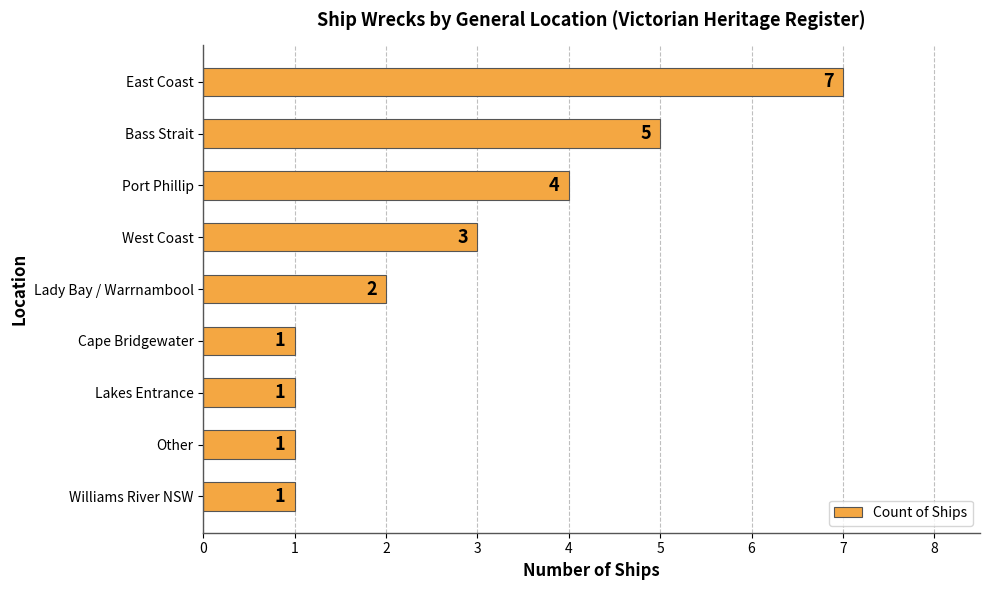

The chart shows a value of 1 at West Coast. True or false?

False